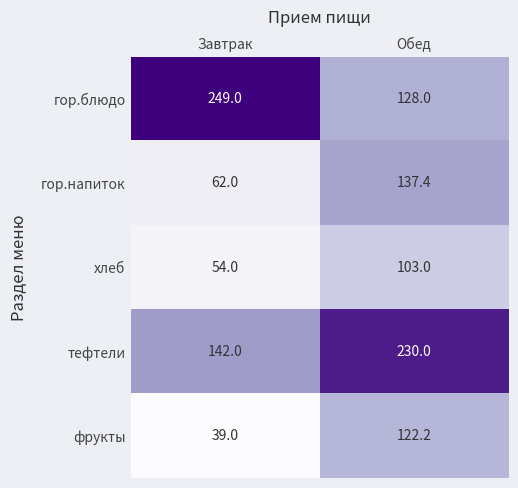

True or false: хлеб has a value of 143.9 at Обед.

False